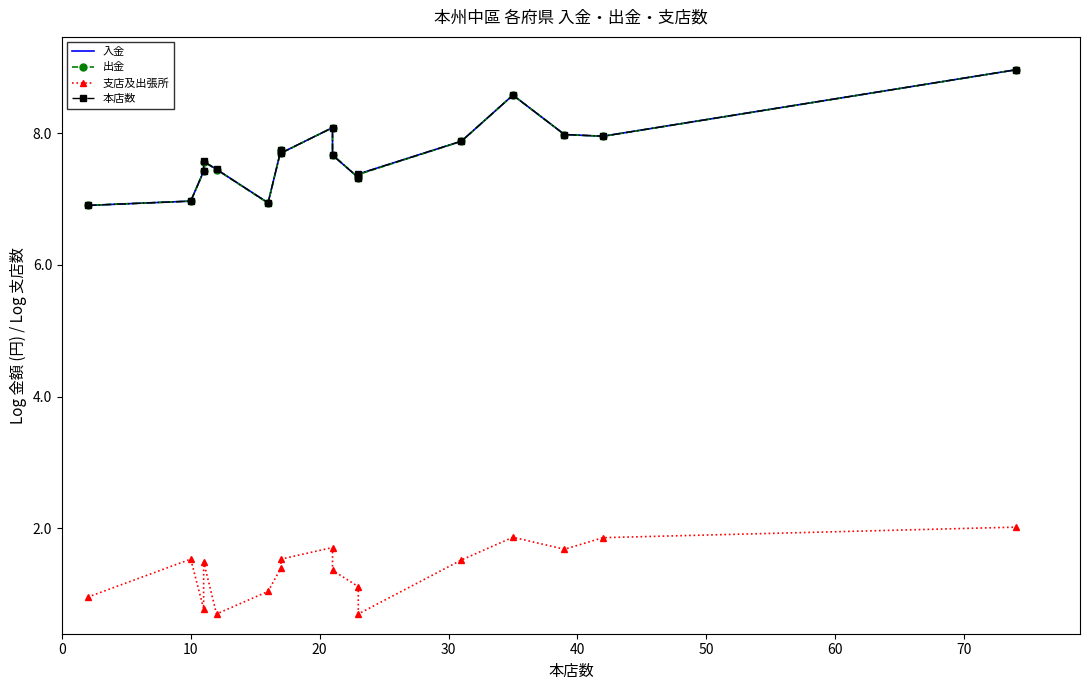

True or false: 入金 has a value of 3.2 at 11.

False